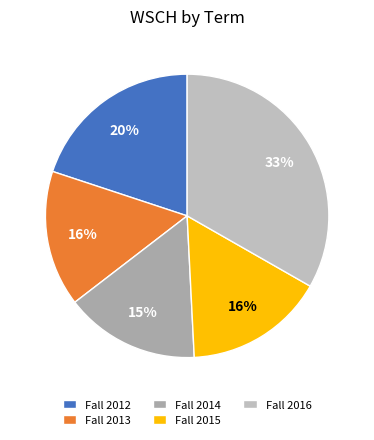

Is it true that Fall 2014 is 23% of the pie?

False